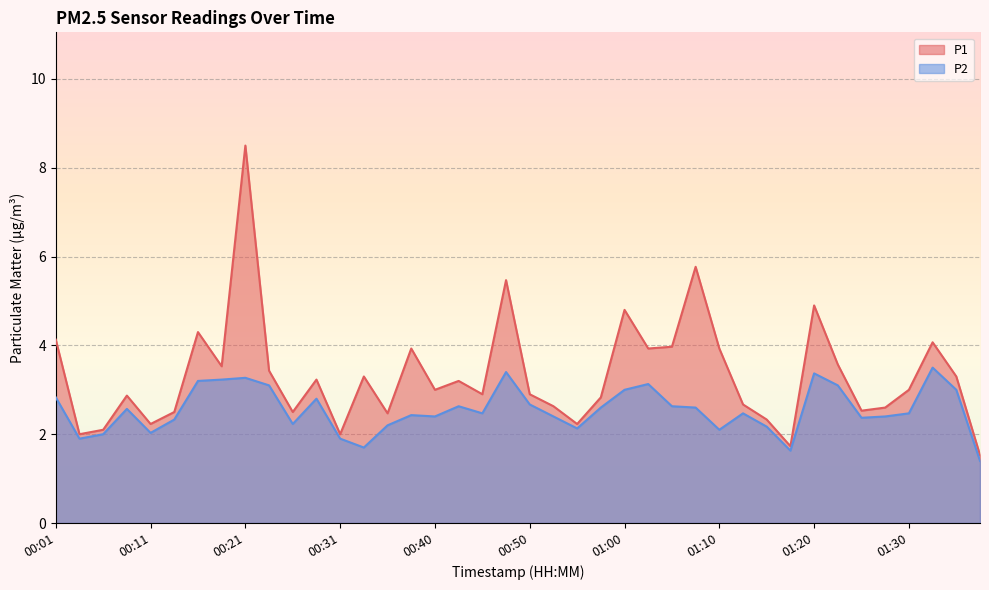

Which has a higher value, 00:45 or 00:23?

00:23